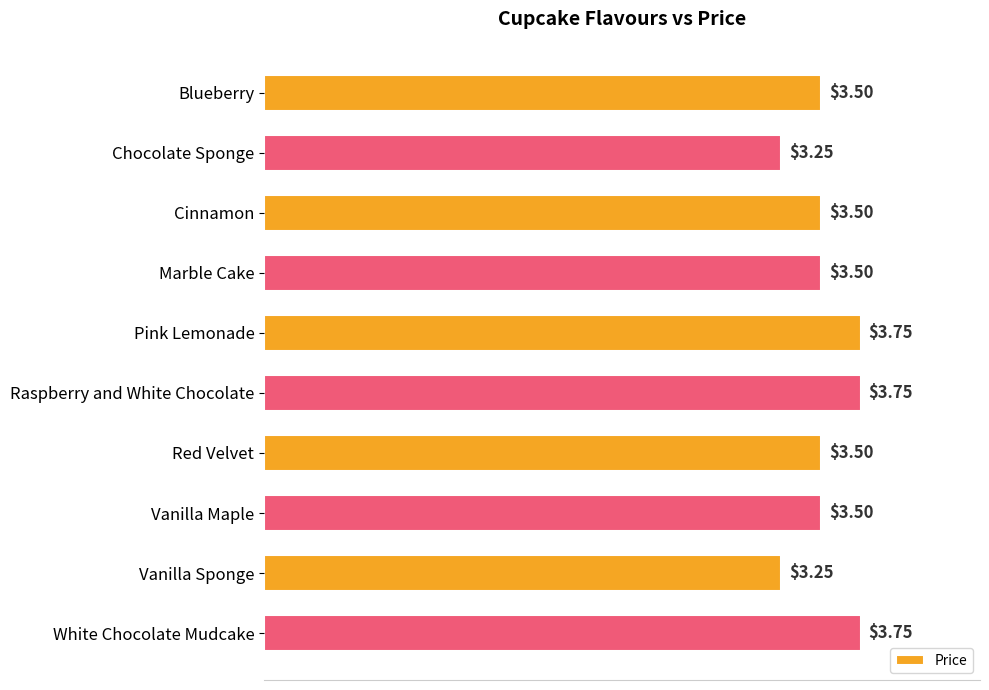

Which has a higher value, Vanilla Maple or Vanilla Sponge?

Vanilla Maple